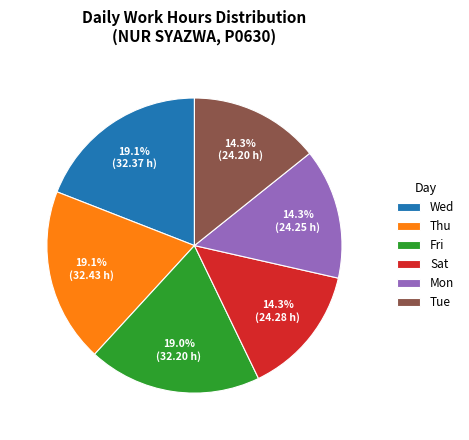

Count the number of slices in the pie.

6